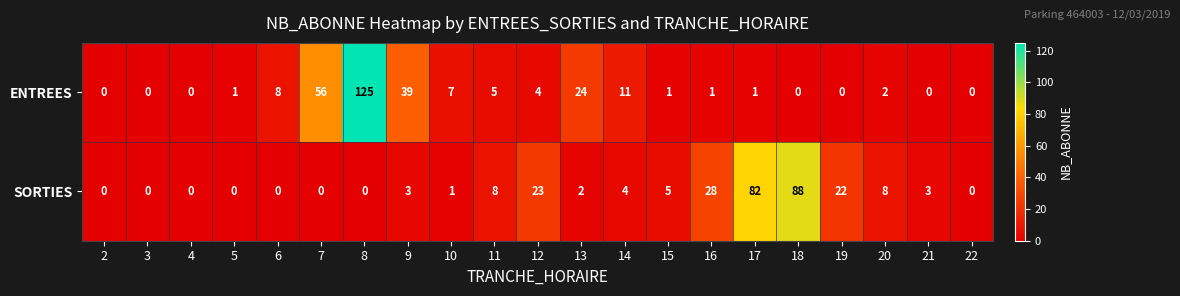

At which category is the sum across all series the highest?

8